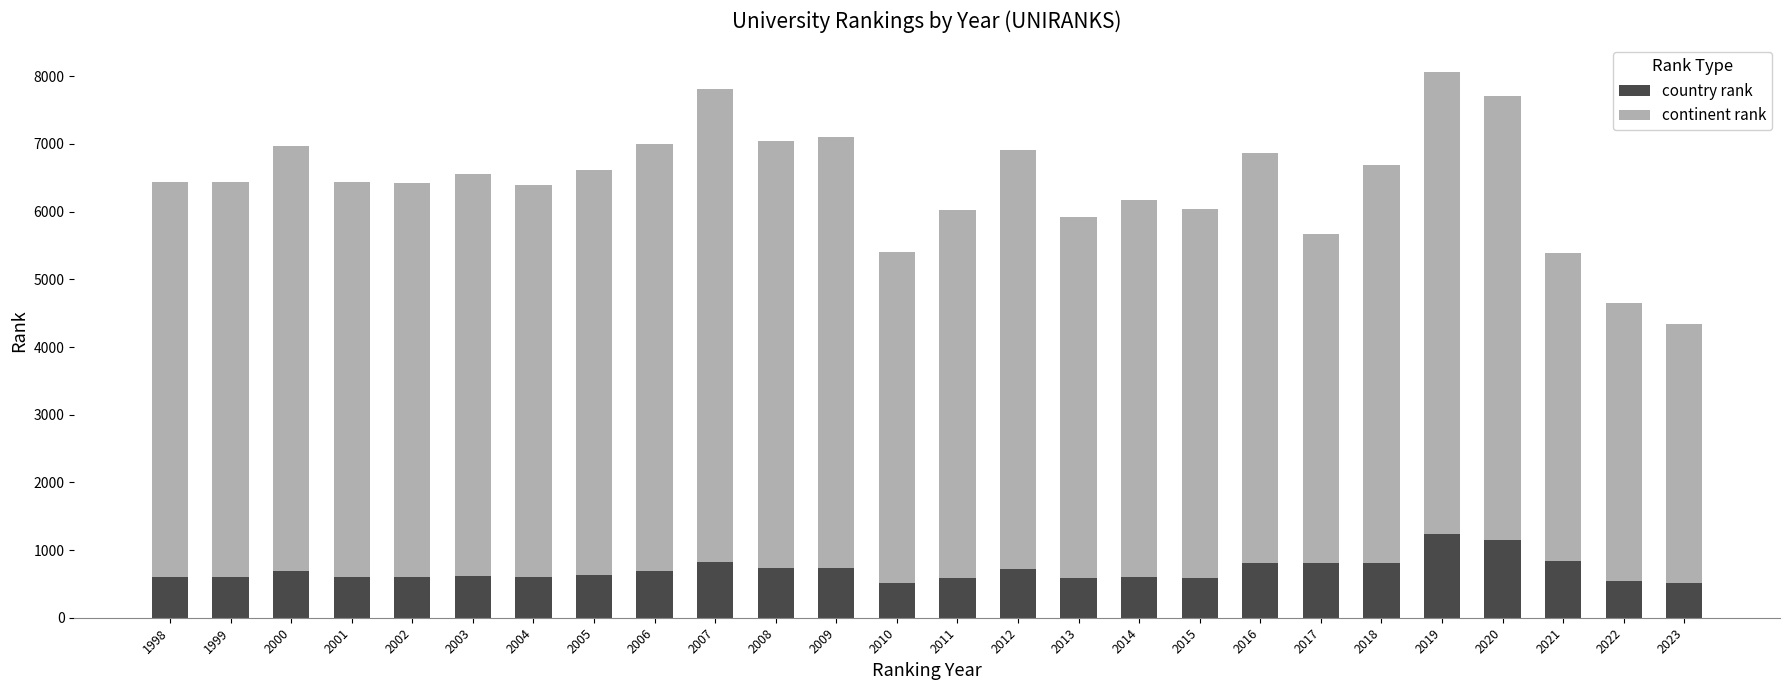

What is the total value across all series at 2015?

6042